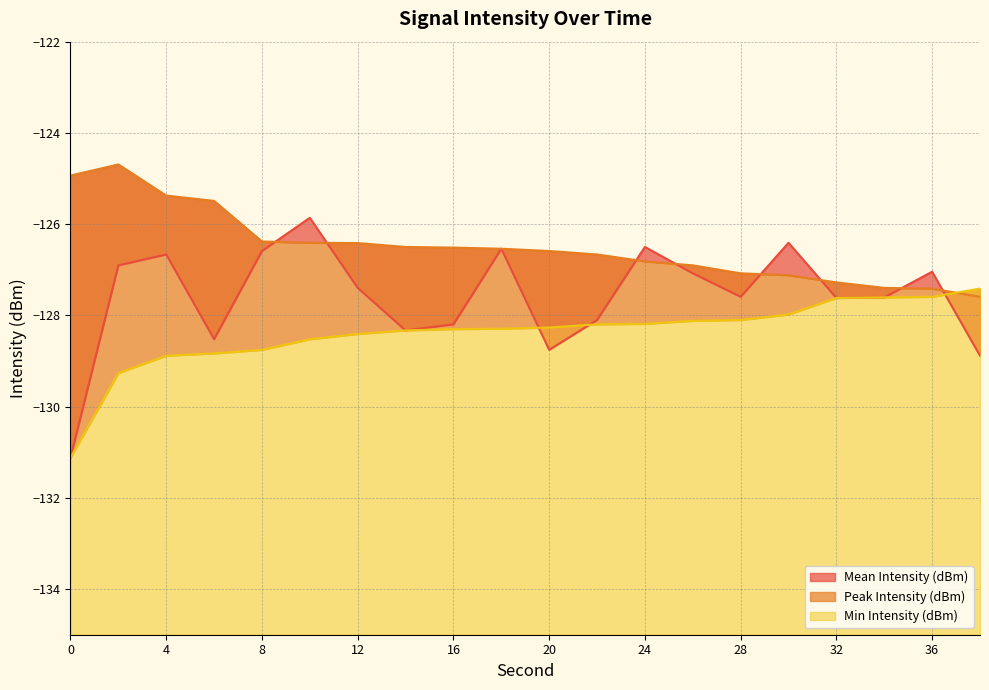

What is the difference between the second highest and minimum values in the Min Intensity (dBm) series?

3.5